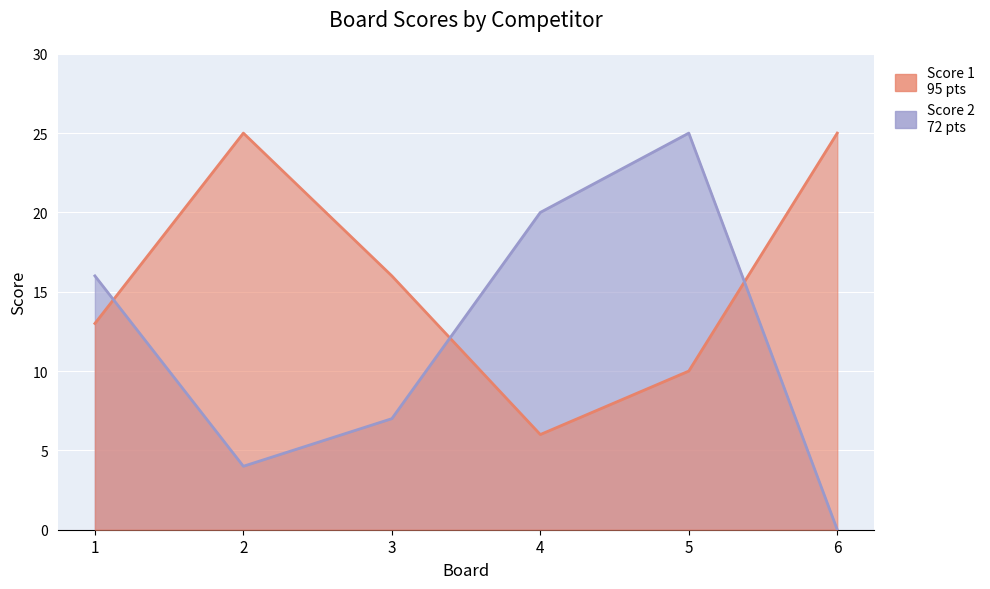

Which series changed the most between 2 and 3?

Score 1